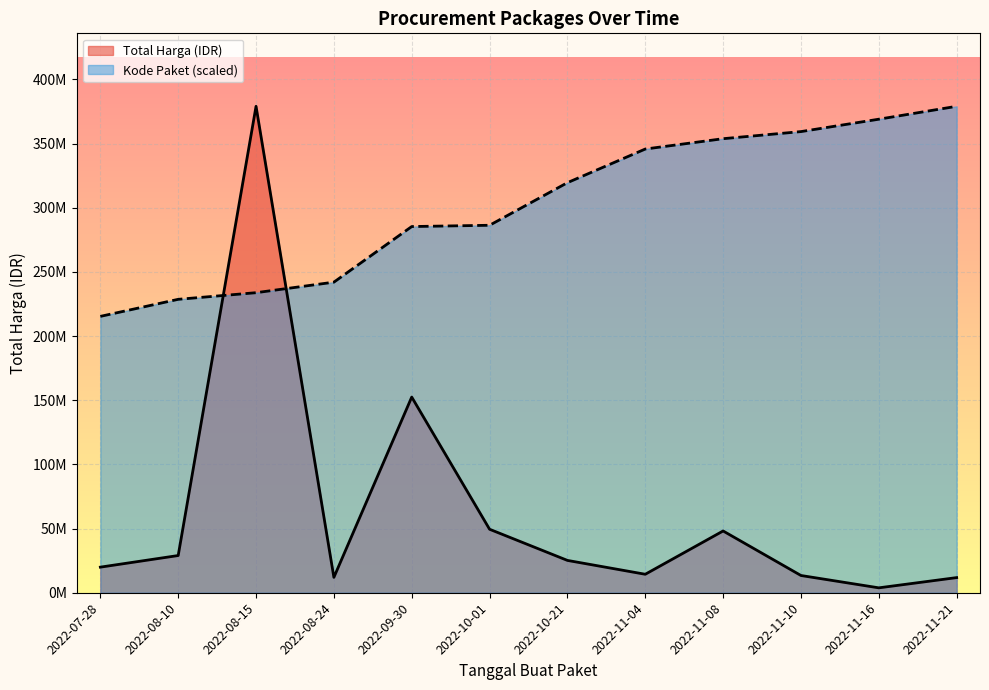

Count the number of data series in this chart.

2